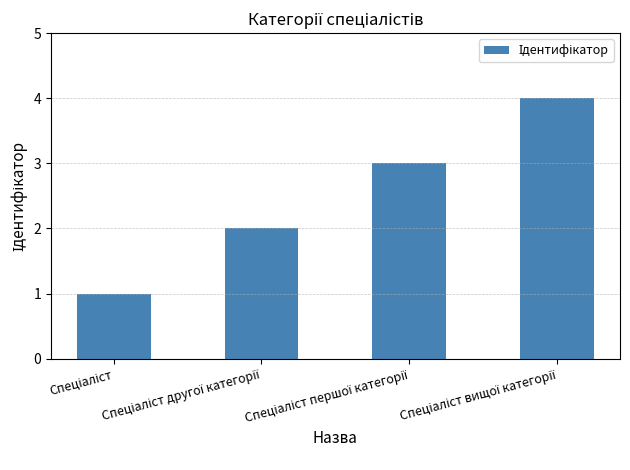

What is the difference between the maximum and minimum values?

3